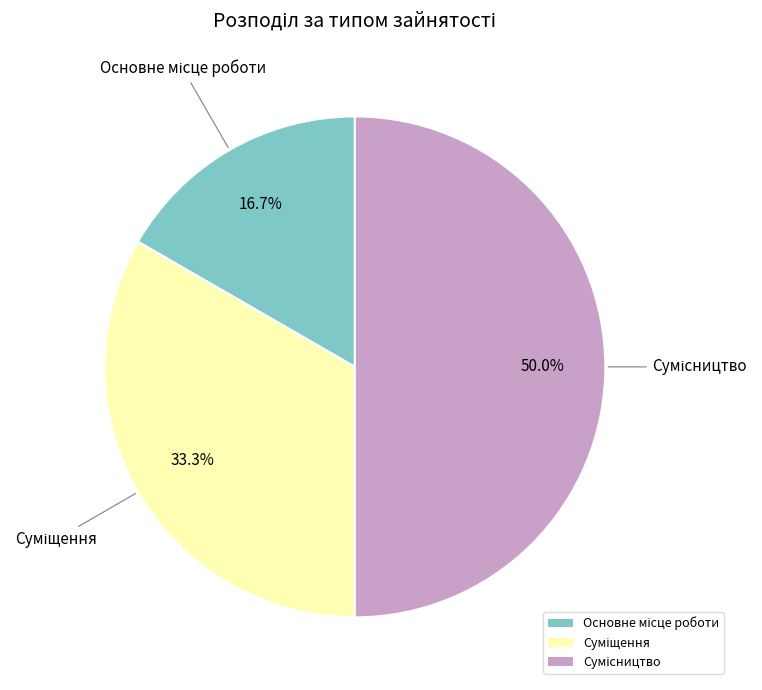

What percentage is the Основне місце роботи slice, to the nearest percent?

17%